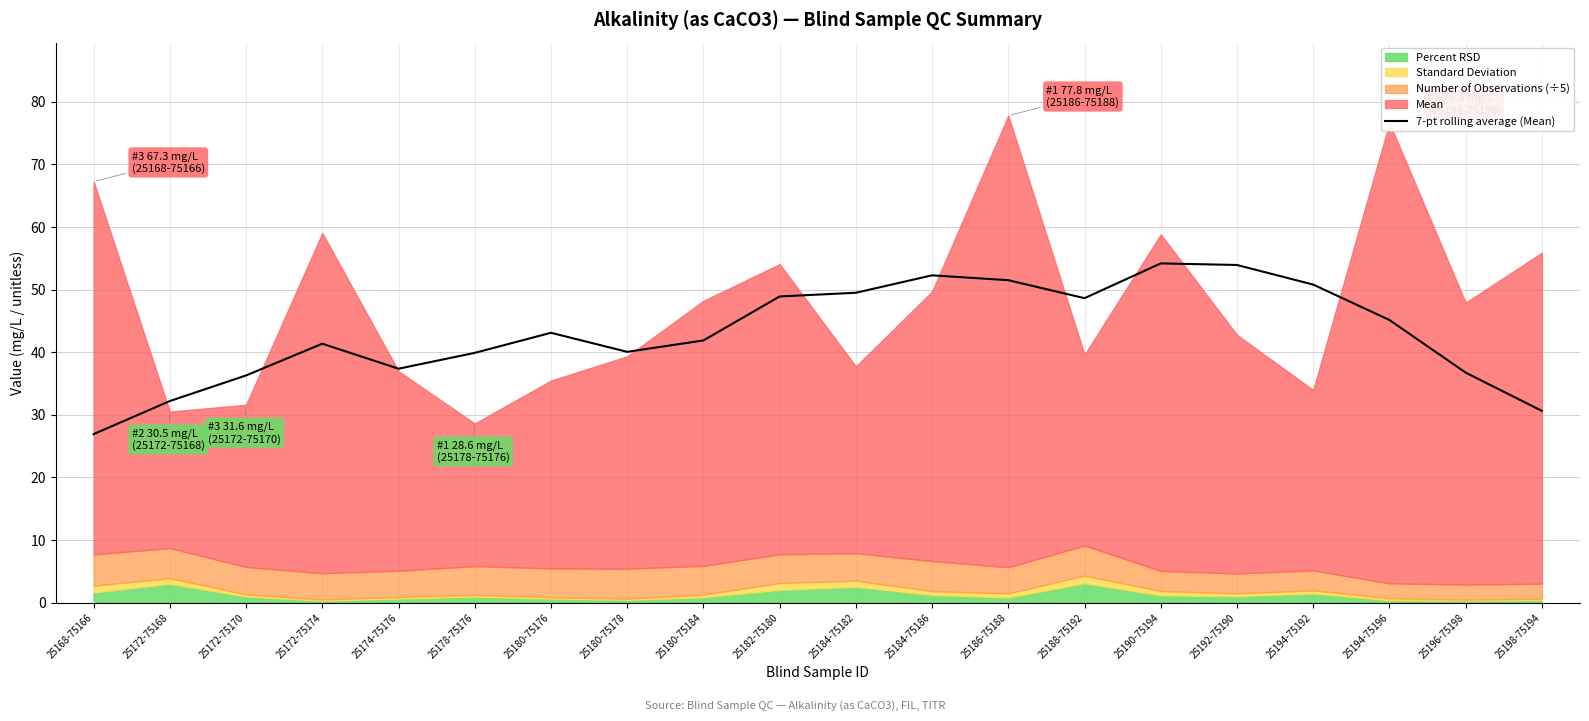

What is the minimum value for 7-pt rolling average (Mean)?

26.9